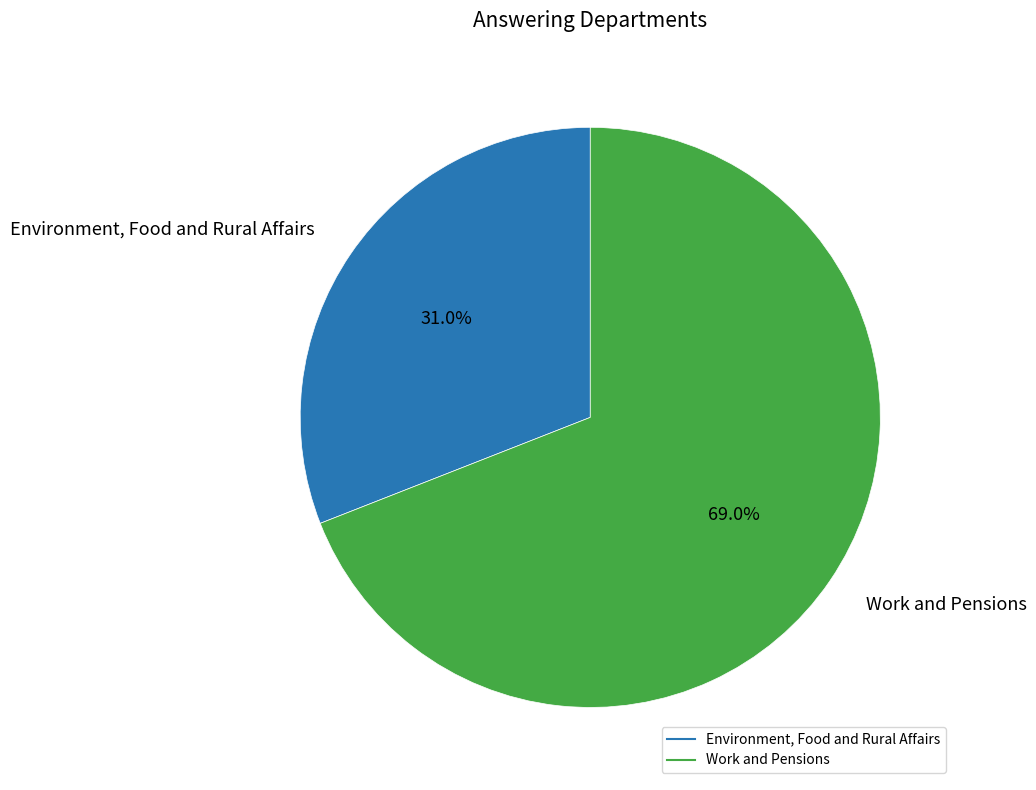

Approximately how many times larger is the value at Work and Pensions compared to Environment, Food and Rural Affairs?

2.2